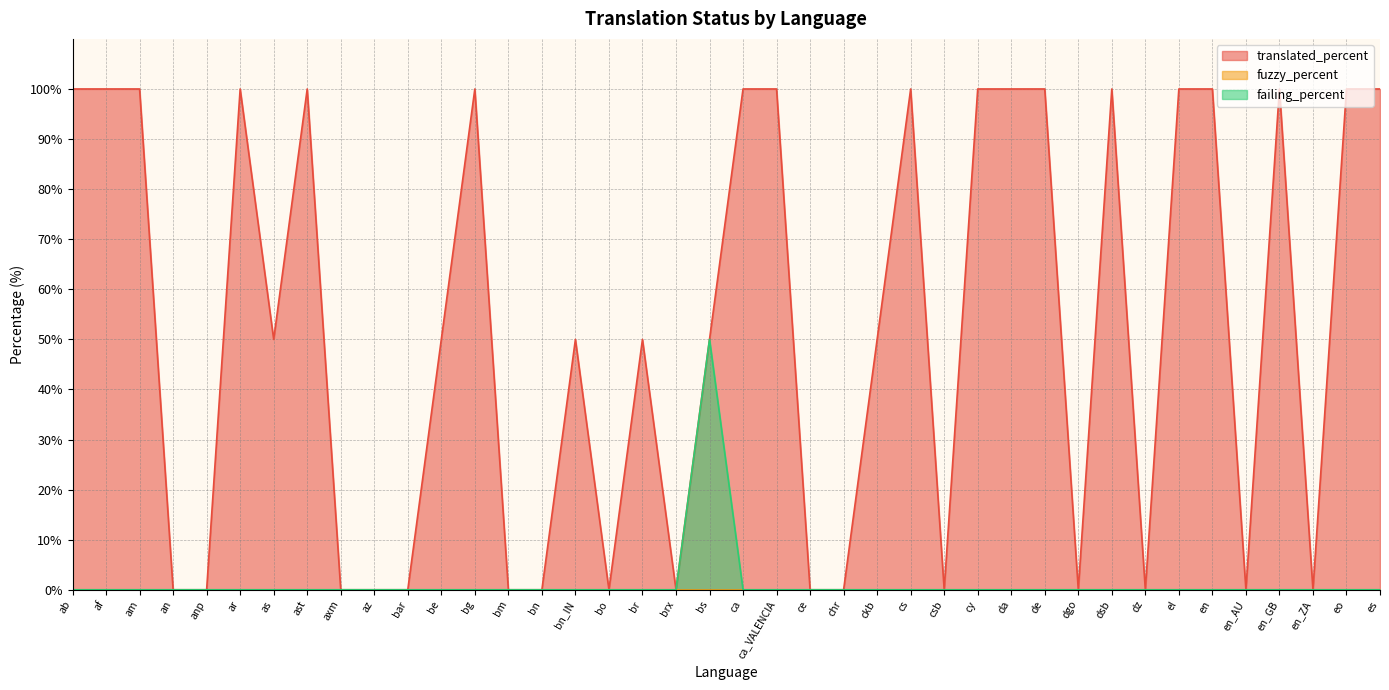

Does the chart have visible grid lines?

Yes